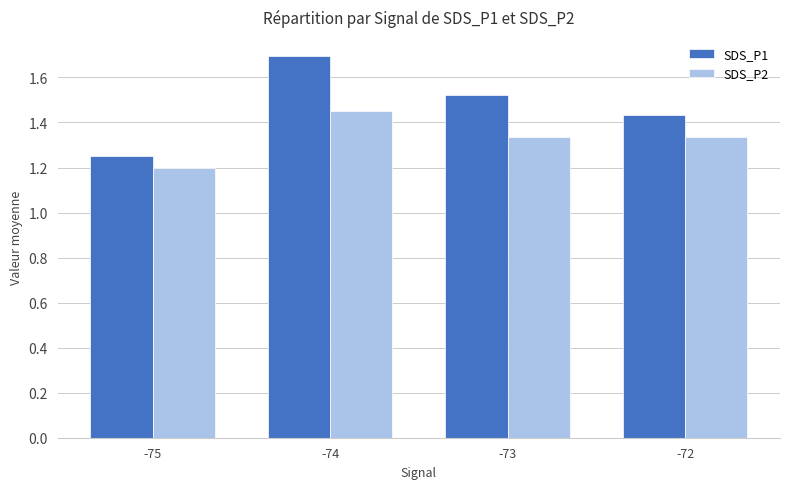

What is the sum of all SDS_P1 values?

5.9